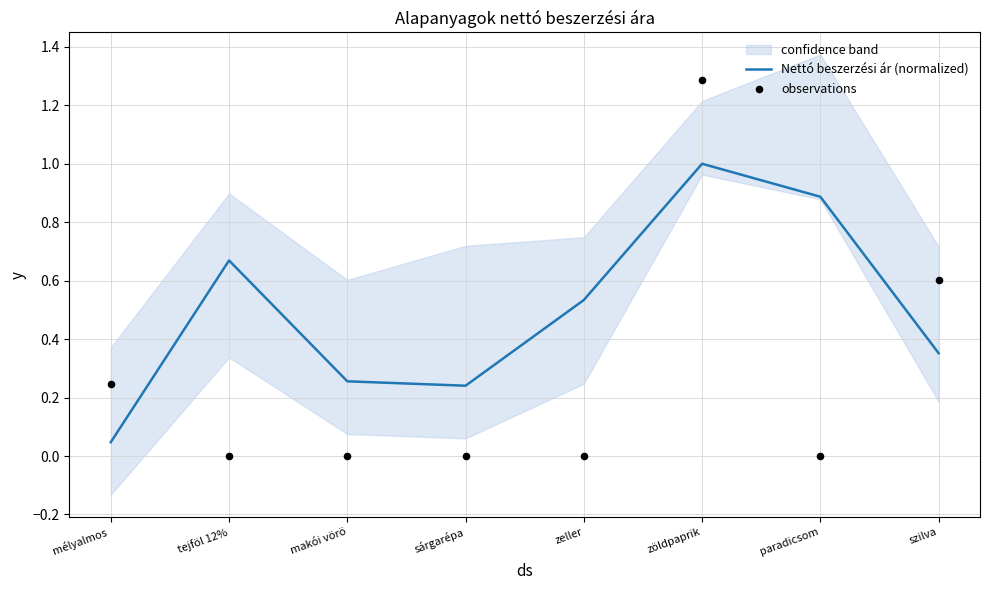

What are all the series names shown in the legend?

Nettó beszerzési ár (normalized), observations